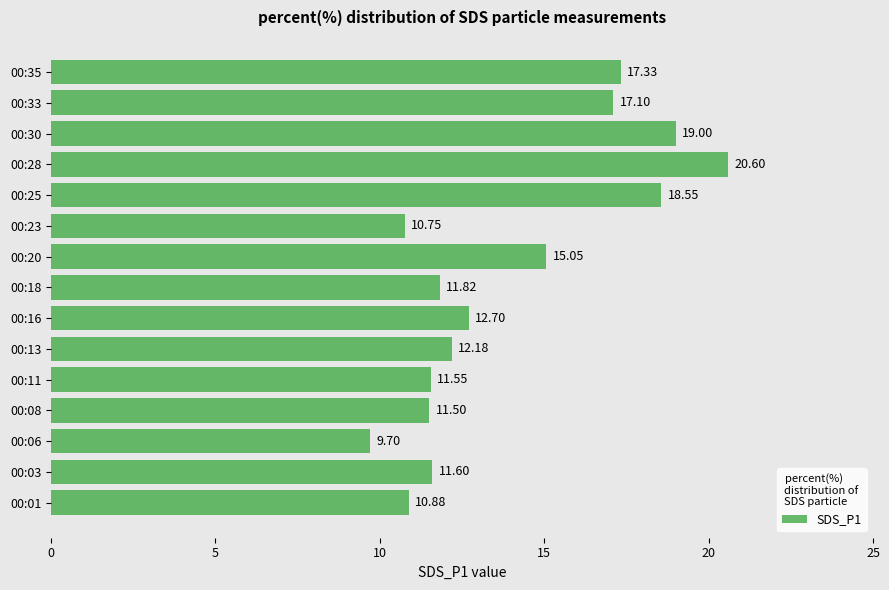

Approximately how many times larger is the value at 00:16 compared to 00:28?

0.6